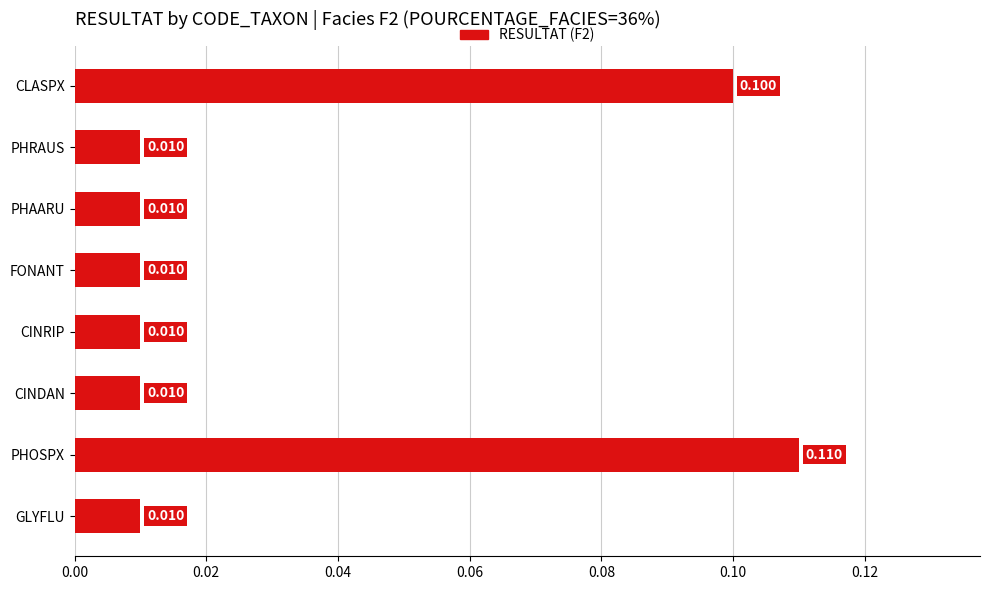

Between PHOSPX and CINRIP, which is larger?

PHOSPX